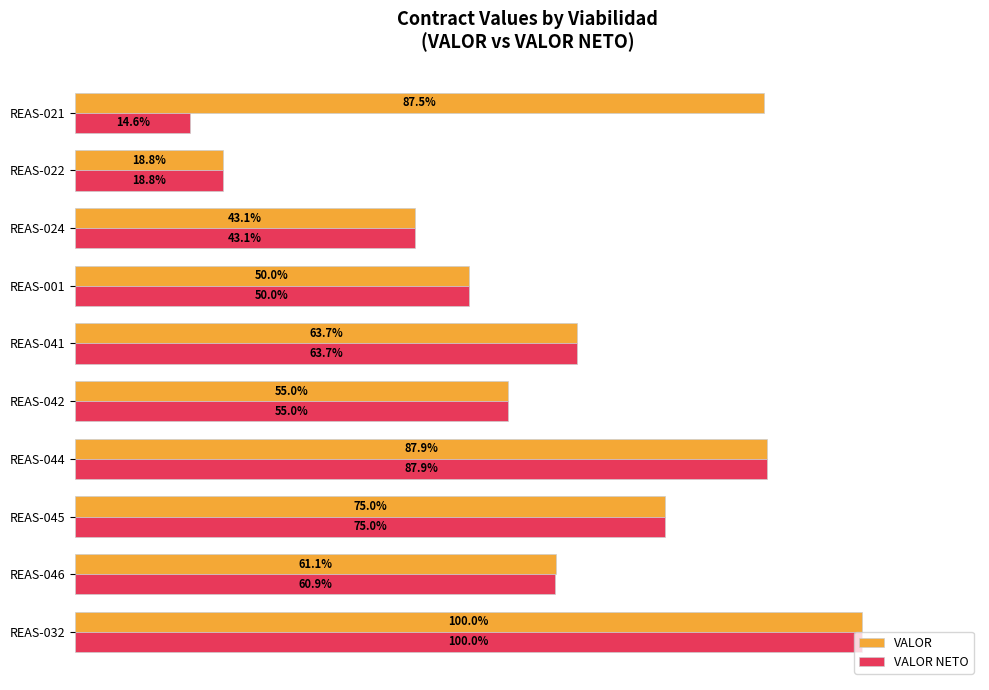

Rank the series by their average value, from highest to lowest.

VALOR, VALOR NETO